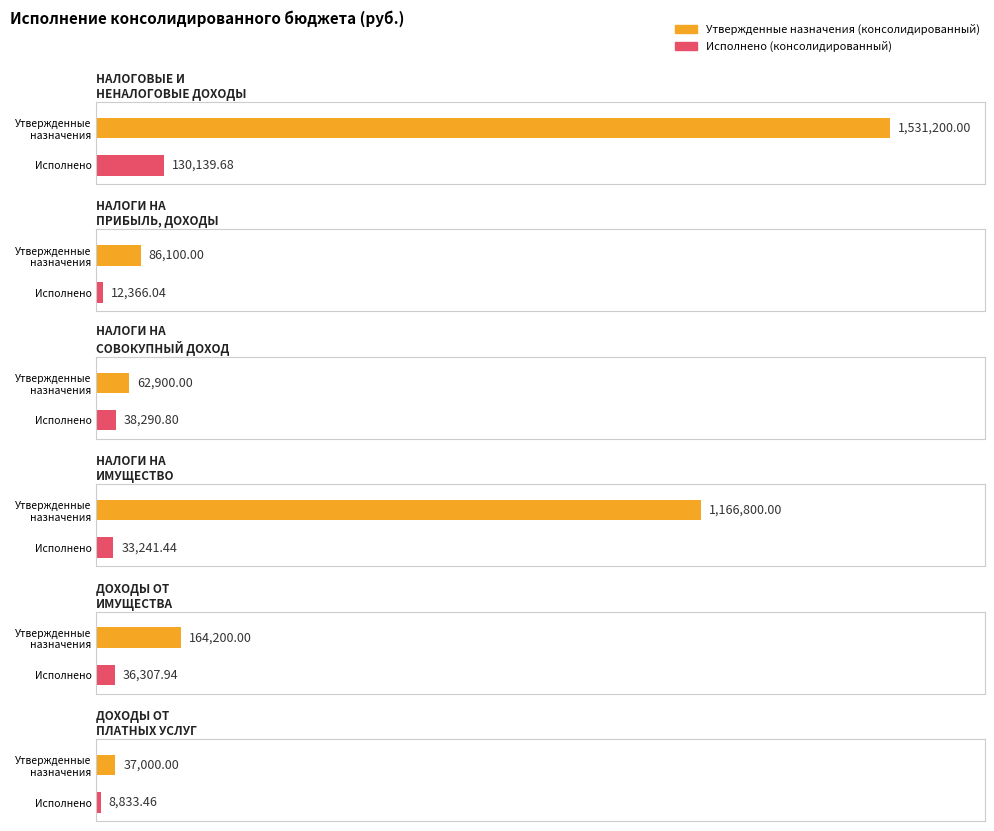

What is the label of the 6th bar from the right?

НАЛОГОВЫЕ И
НЕНАЛОГОВЫЕ ДОХОДЫ